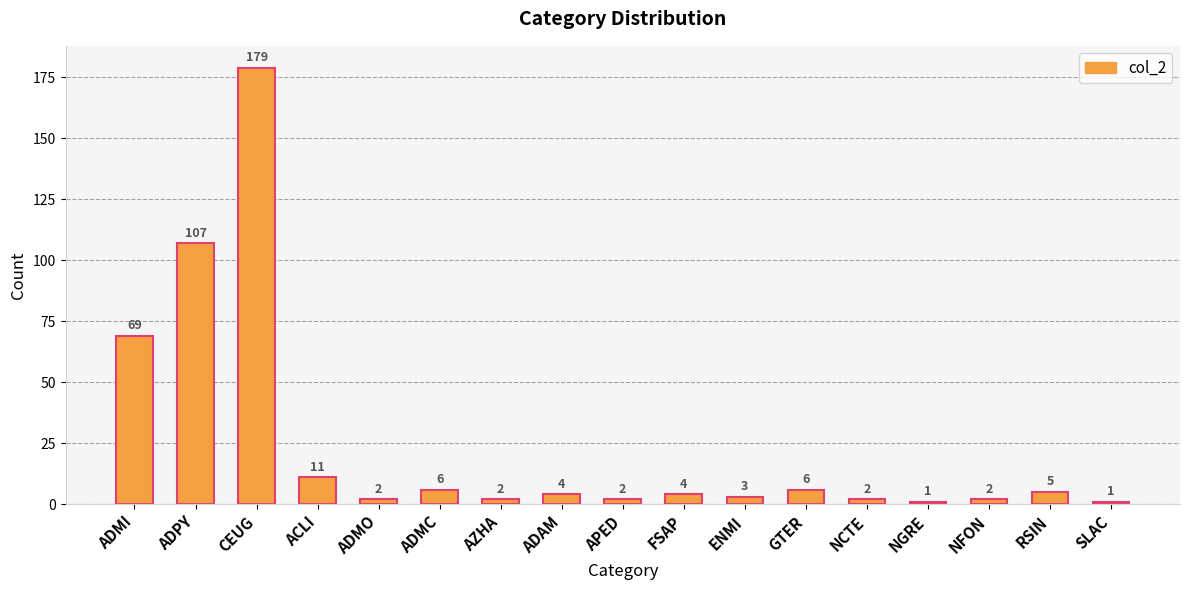

How many series are shown in this chart?

1